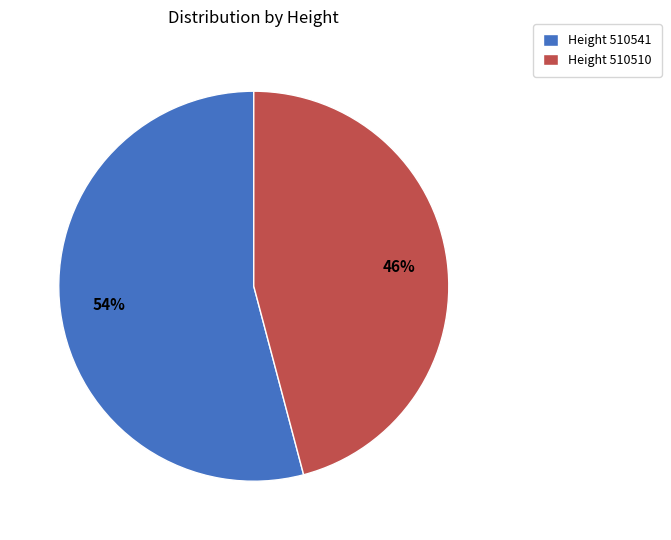

To the nearest percent, what is the combined percentage of Height 510541 and Height 510510?

100%